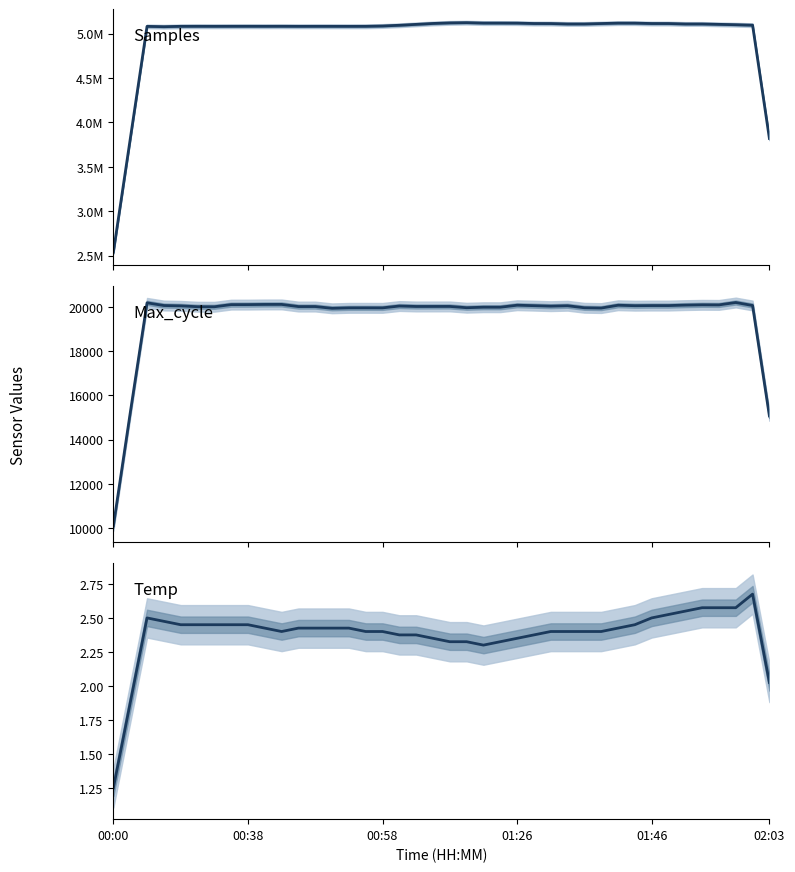

Between 16 and 35, which series saw the biggest shift?

Samples